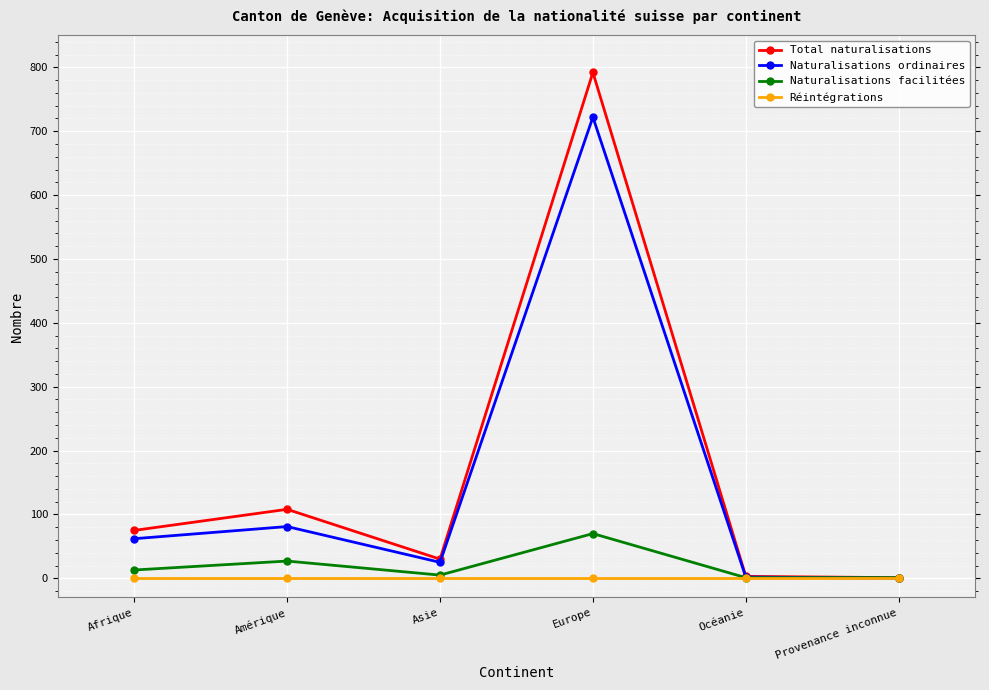

How many lines are shown in the chart?

4